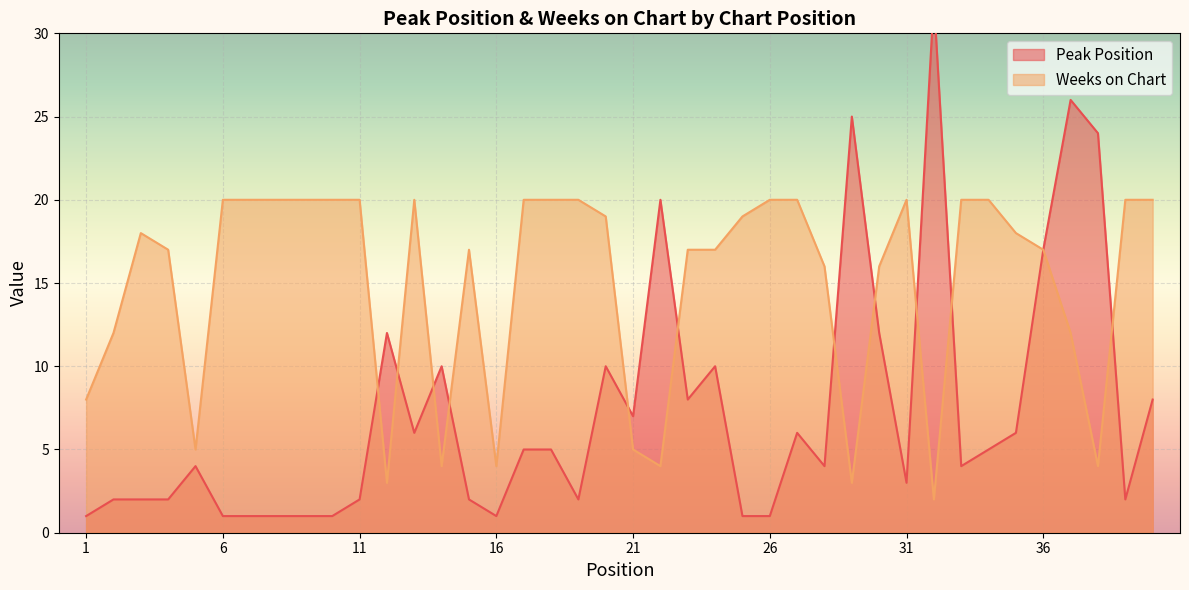

What is the greatest value displayed?

32